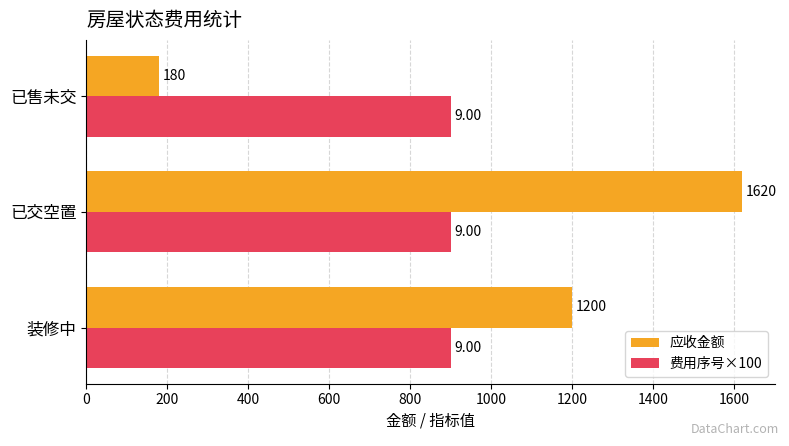

Which category has the lowest value across all series?

已售未交